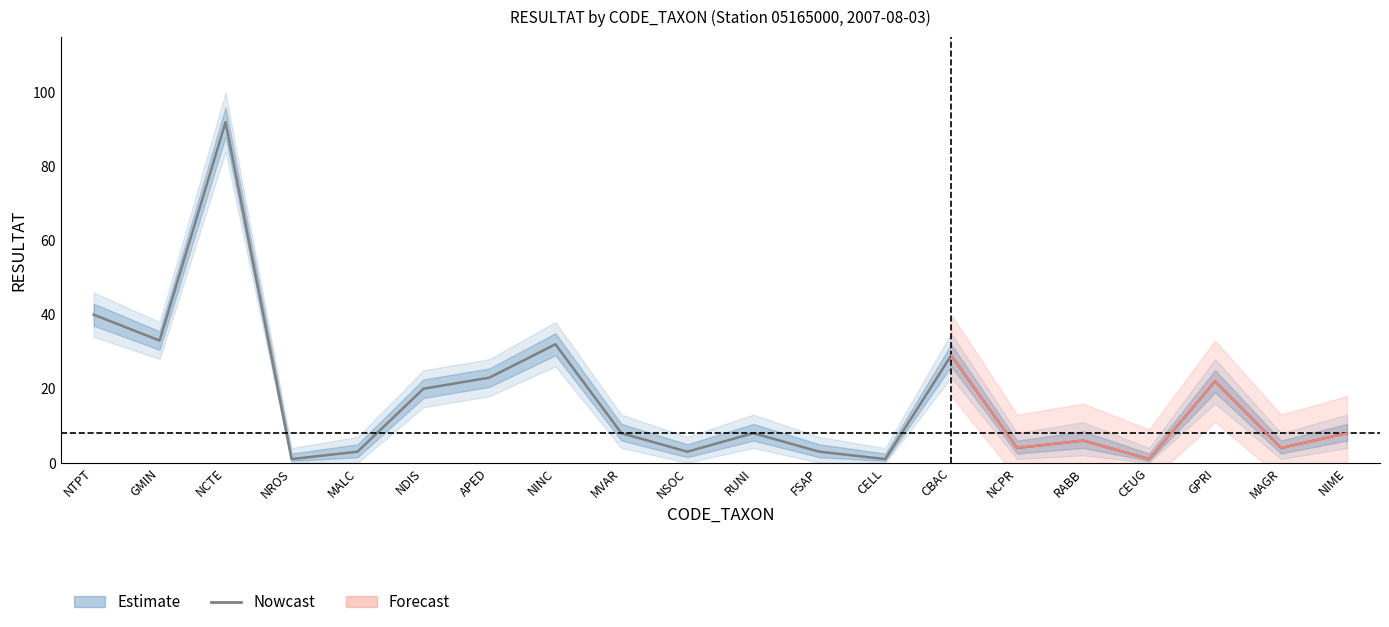

List the labels in order of value, largest first.

NCTE, NTPT, GMIN, NINC, CBAC, APED, GPRI, NDIS, MVAR, RUNI, NIME, RABB, NCPR, MAGR, MALC, NSOC, FSAP, NROS, CELL, CEUG